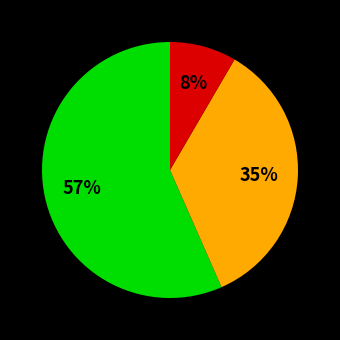

Is there any slice that represents more than half of the pie?

Yes